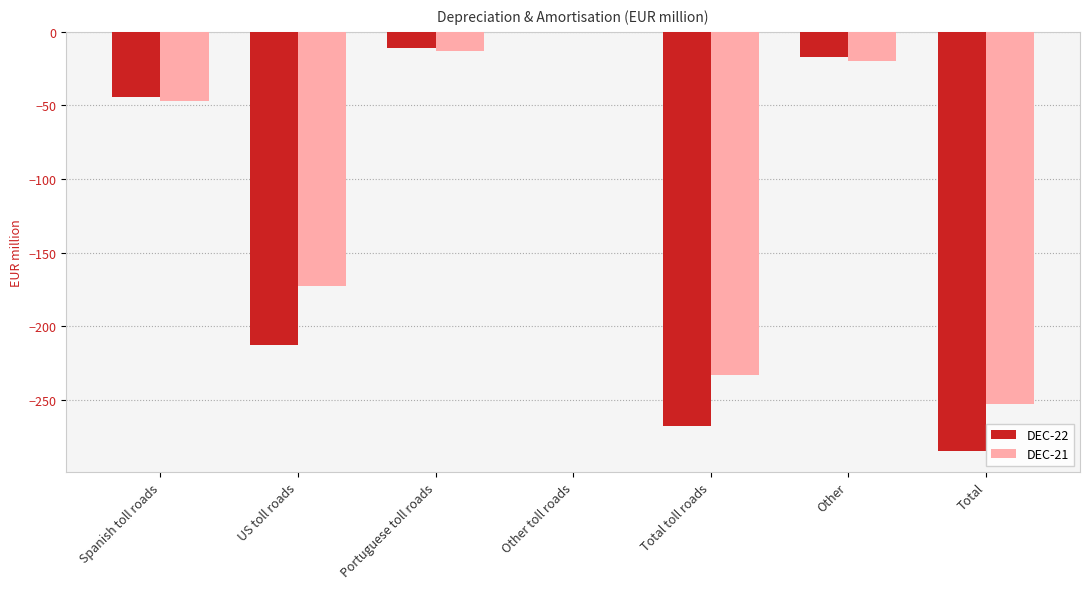

Count the number of categories in the chart.

7